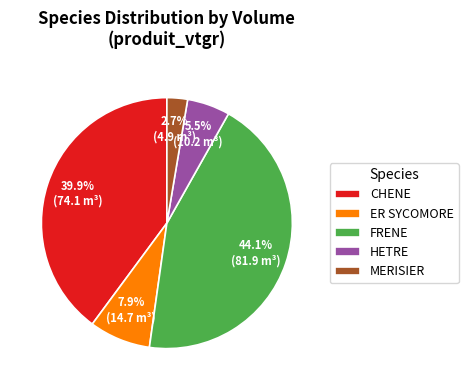

To the nearest percent, what is the difference between the largest and smallest slice percentages?

41%